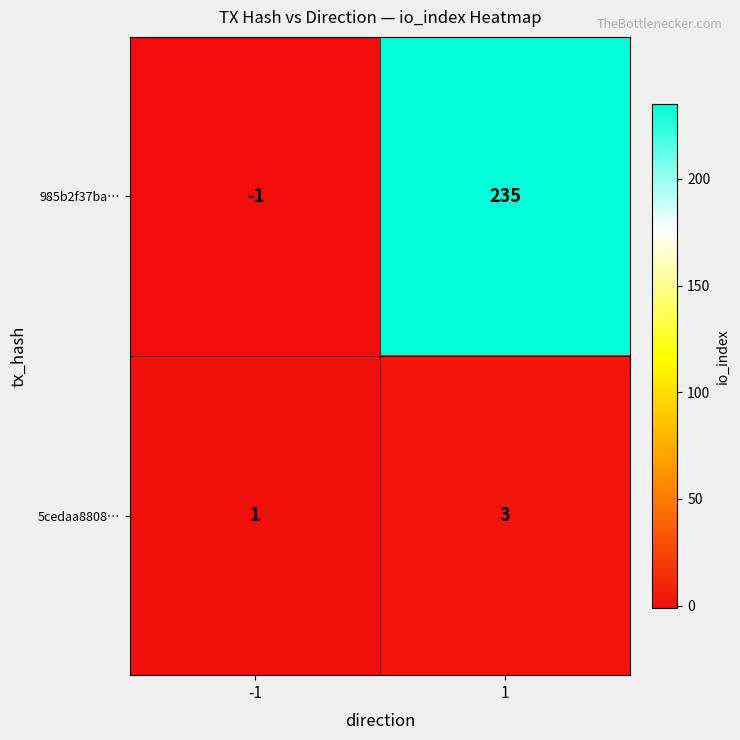

What is the sum of the 985b2f37ba… values at 1 and -1?

234